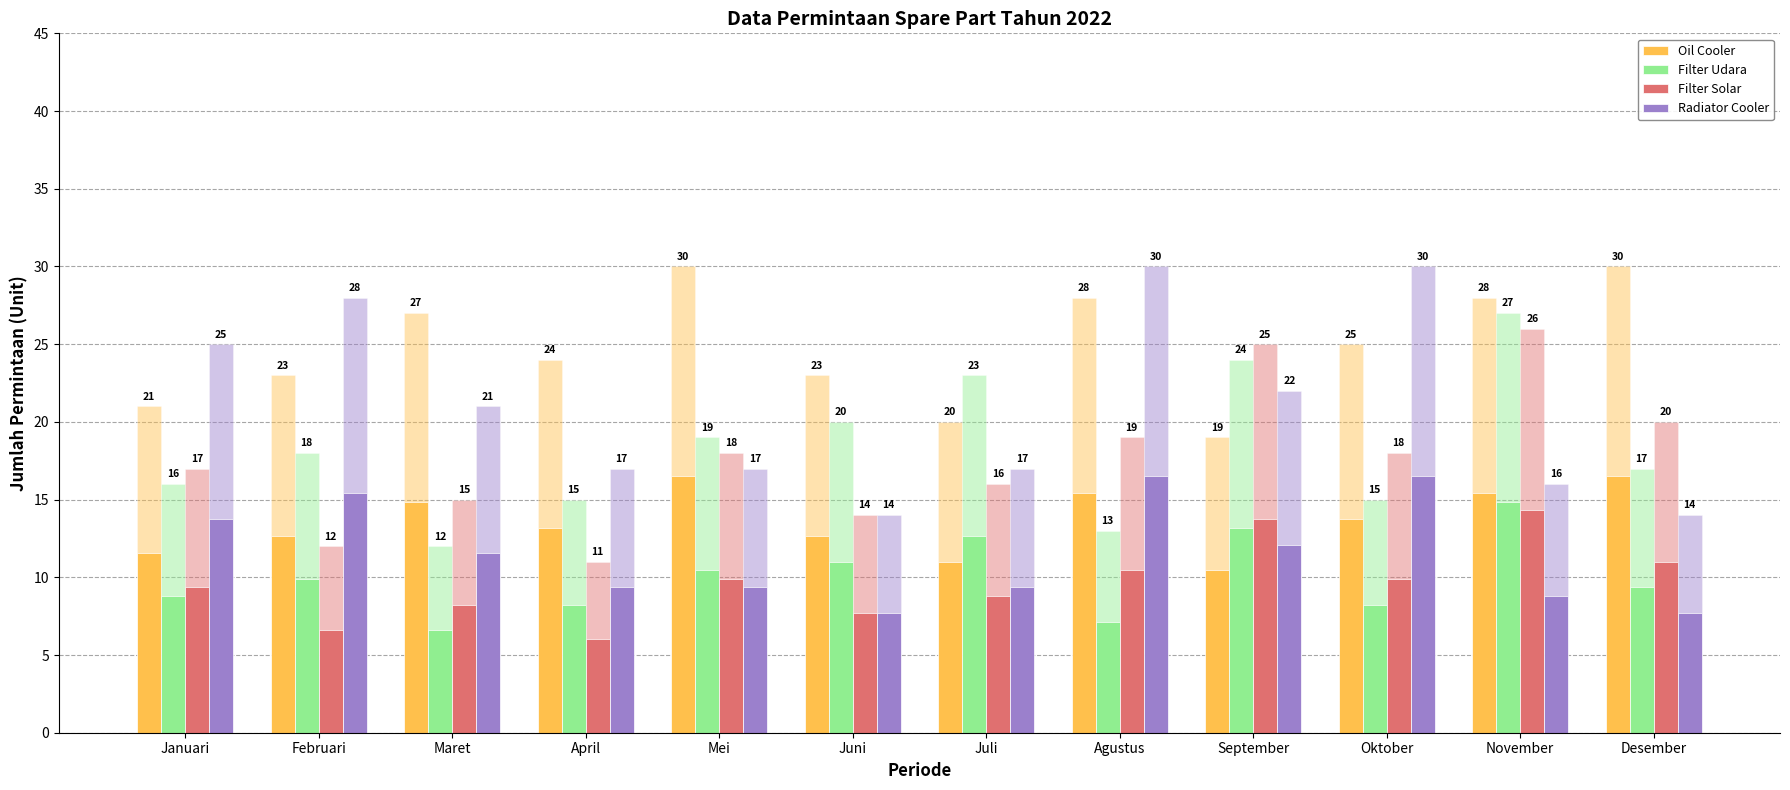

Which series has the widest spread of values?

Radiator Cooler